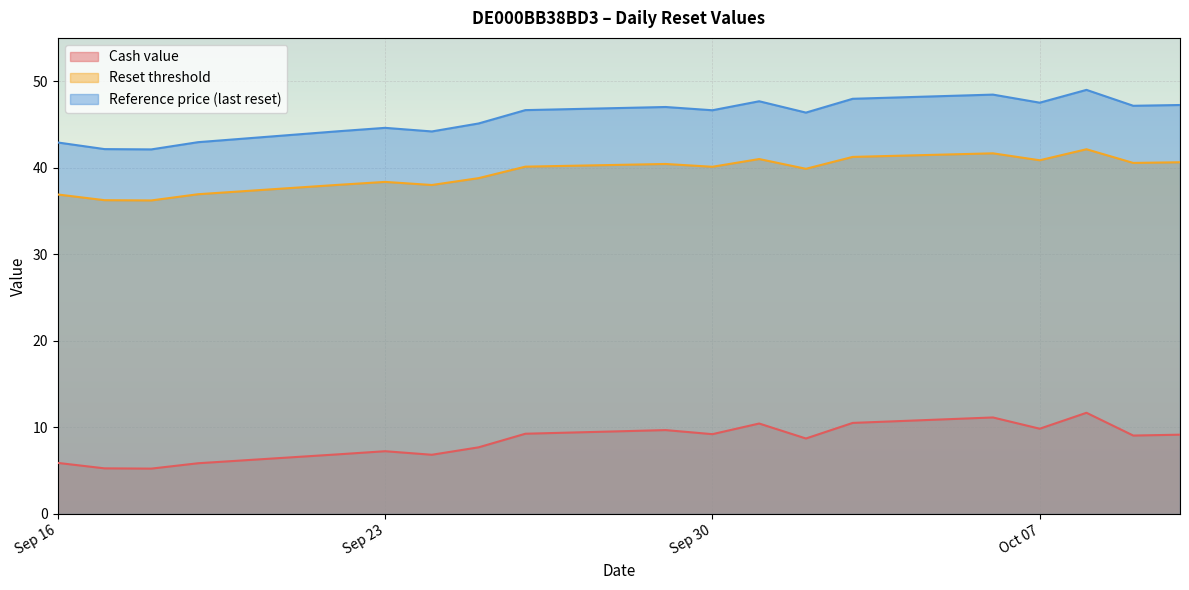

What is the difference between the second highest and minimum values in the Reference price (last reset) series?

6.3